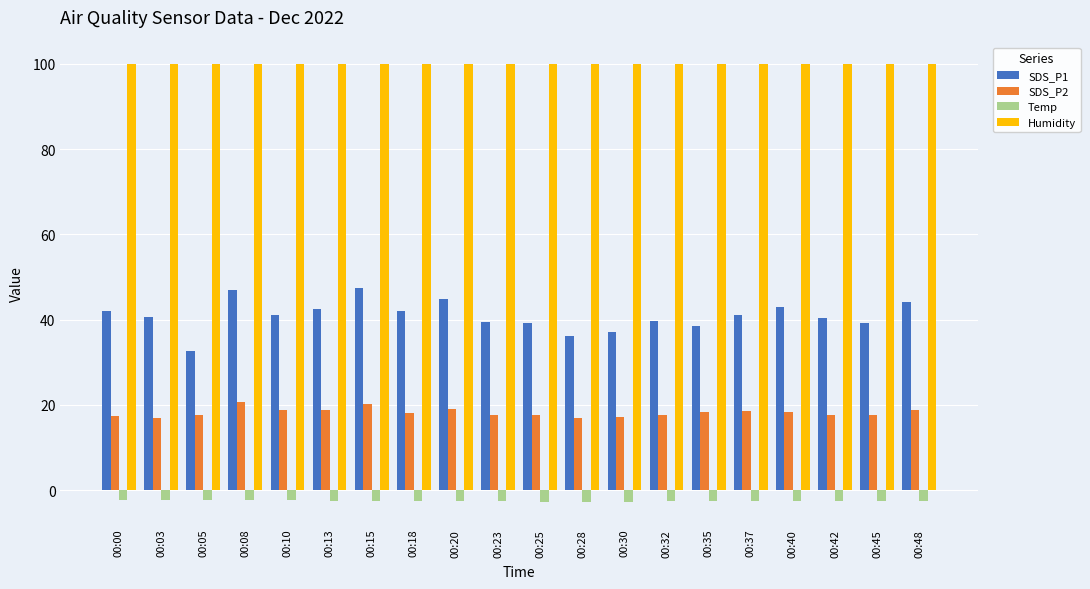

What is the highest value of the SDS_P1 series?

47.5